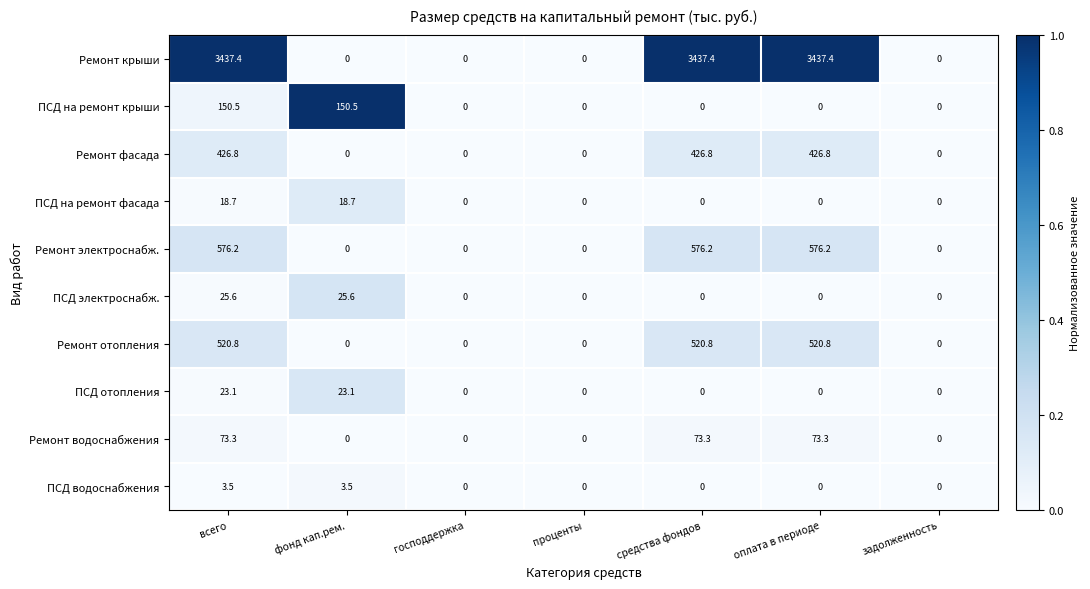

What is the highest value of the Ремонт фасада series?

426.8